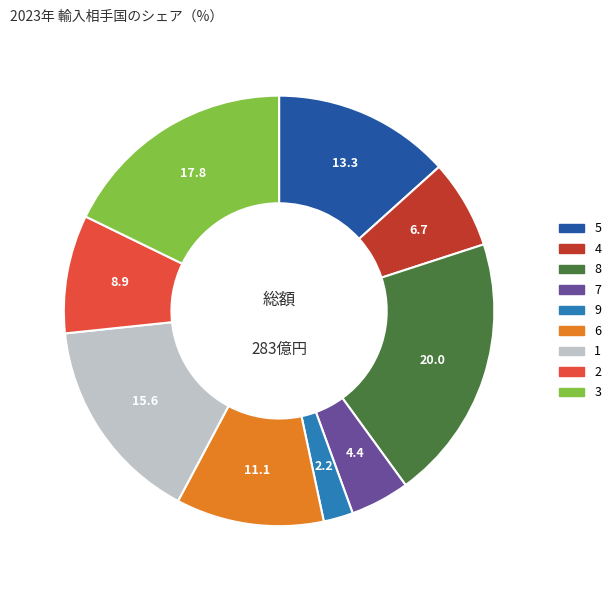

Do 2 and 1 together represent more than half of the pie?

No